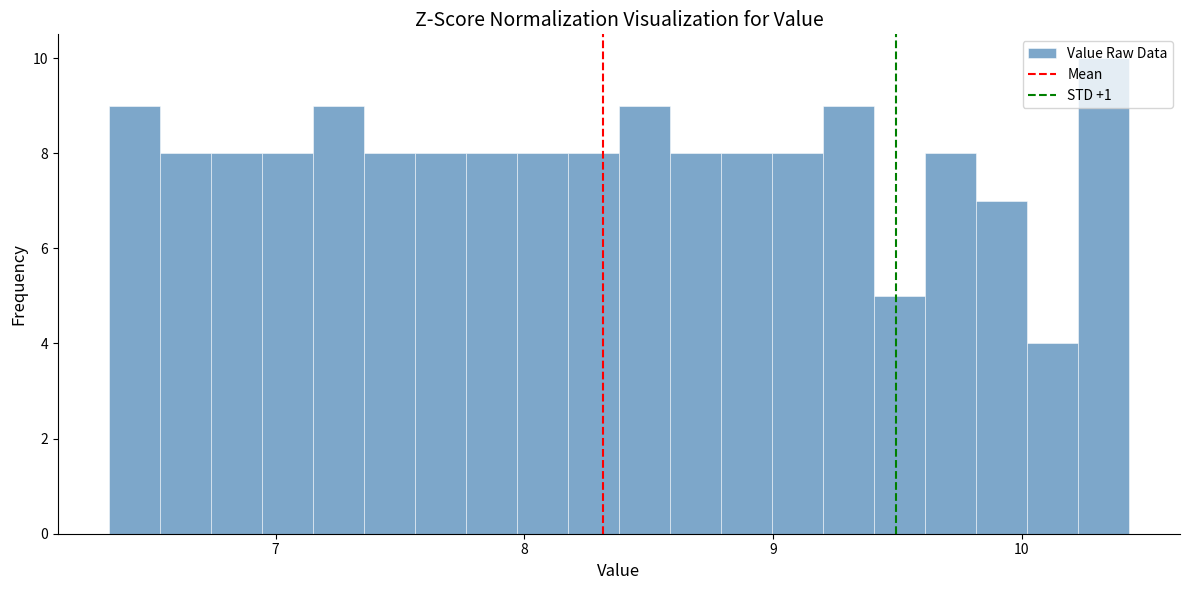

Read against the x-axis, roughly where is the centre of the tallest bar?

10.3